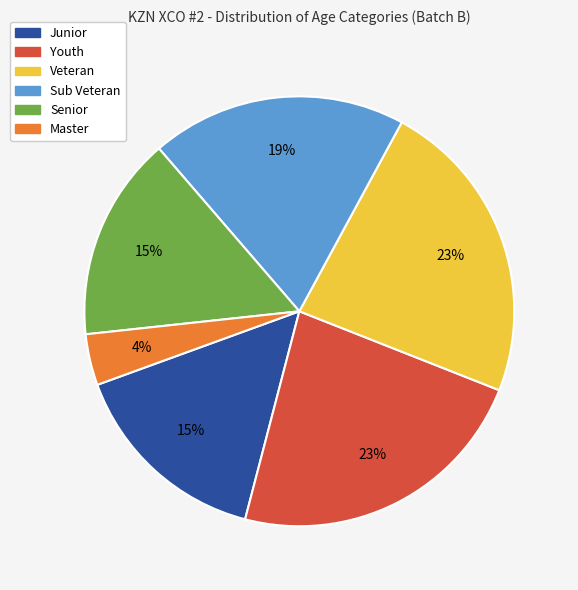

Count the number of slices in the pie.

6